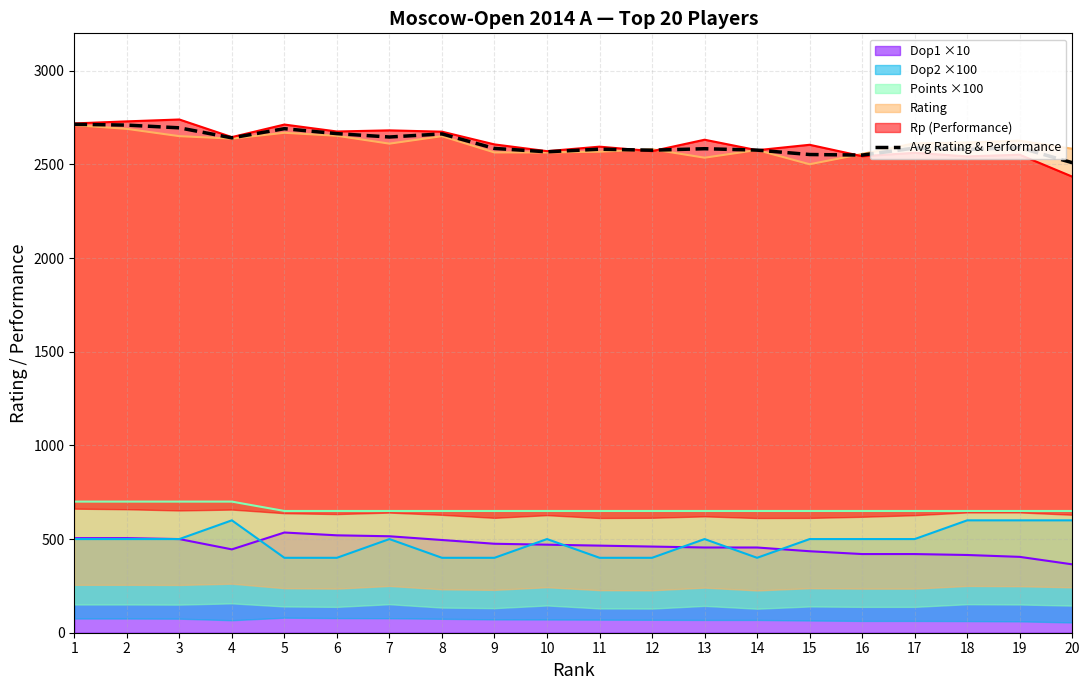

What is the minimum value shown in the chart?

2509.5